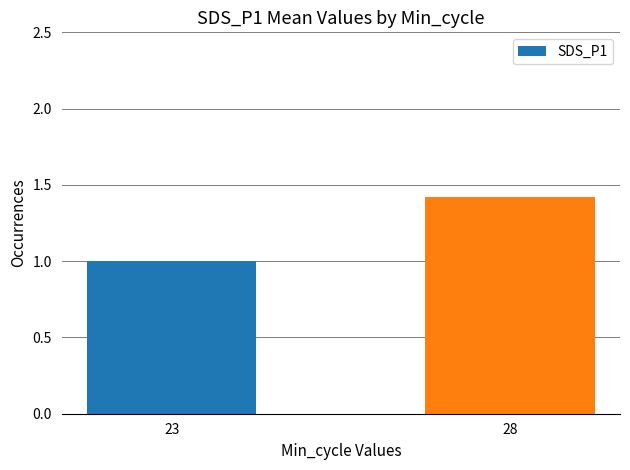

What is the difference between the values at 28 and 23?

0.4